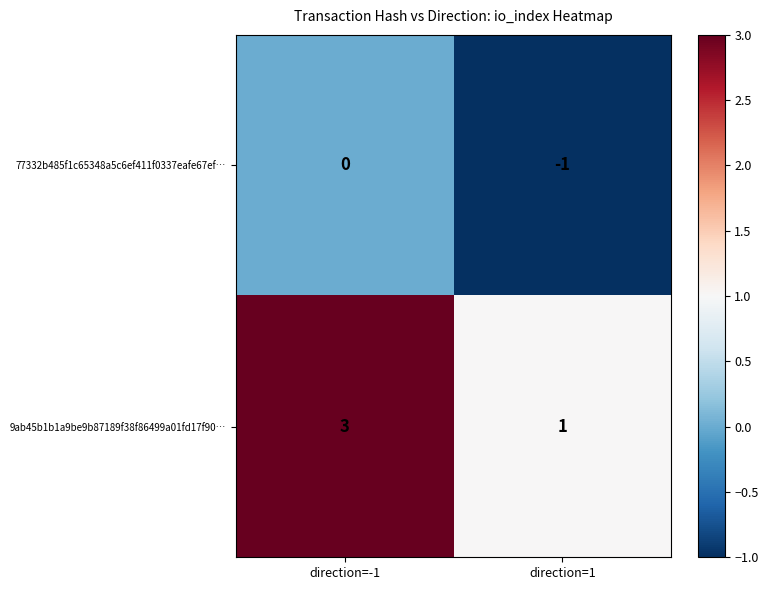

True or false: 9ab45b1b1a9be9b87189f38f86499a01fd17f90… has a value of 5 at direction=-1.

False